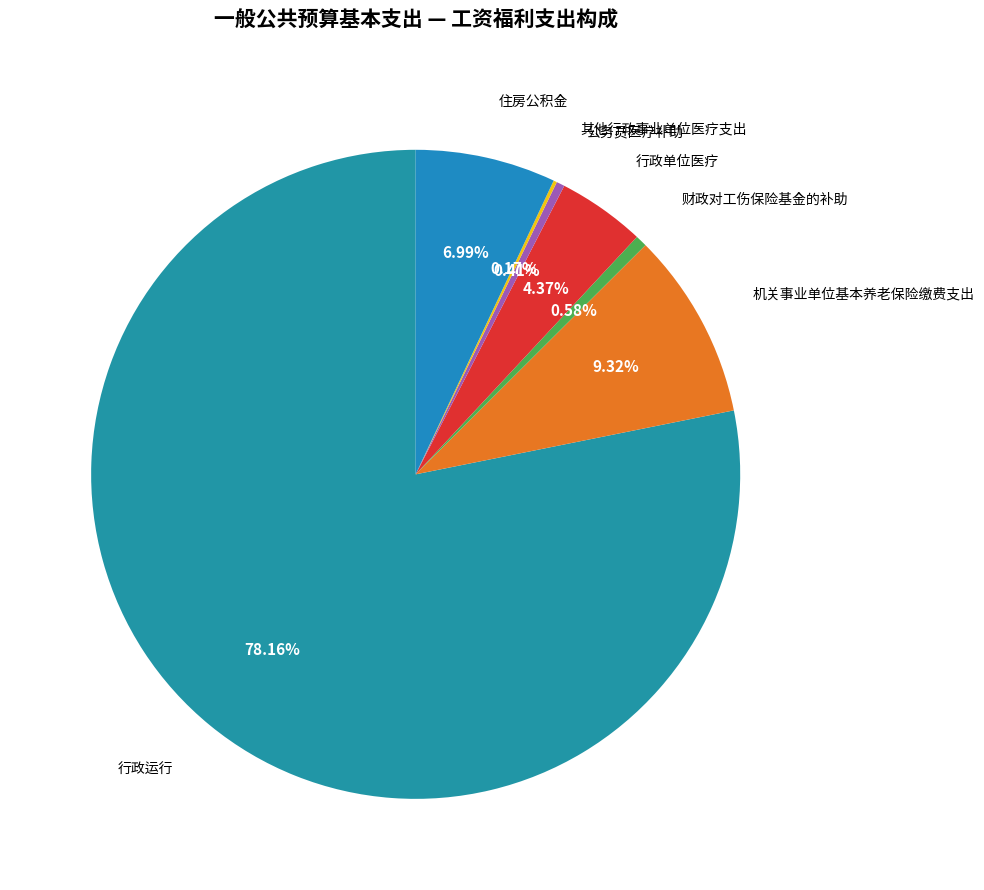

What is the largest slice in the pie chart?

行政运行